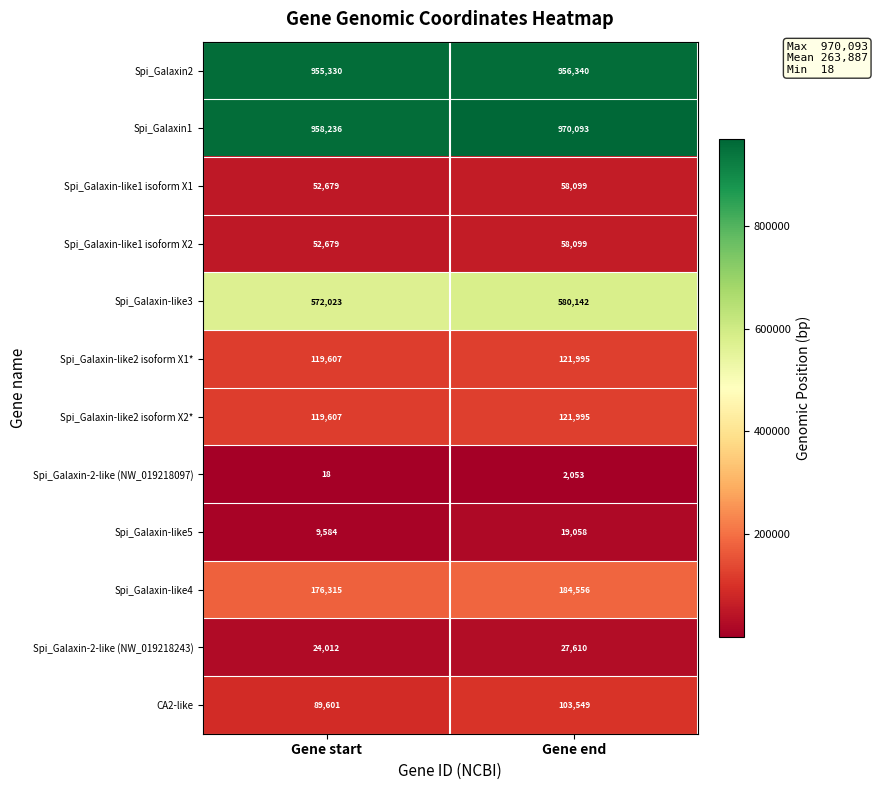

Which series has the largest range (max minus min)?

CA2-like